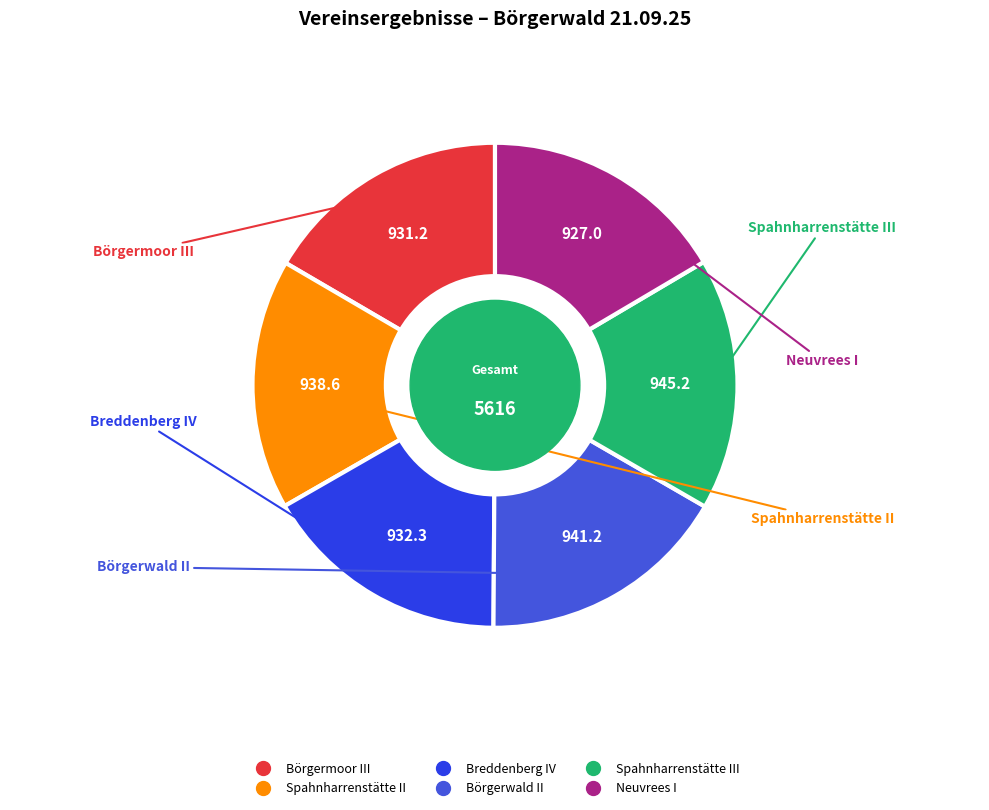

Is there a majority slice in this chart?

No